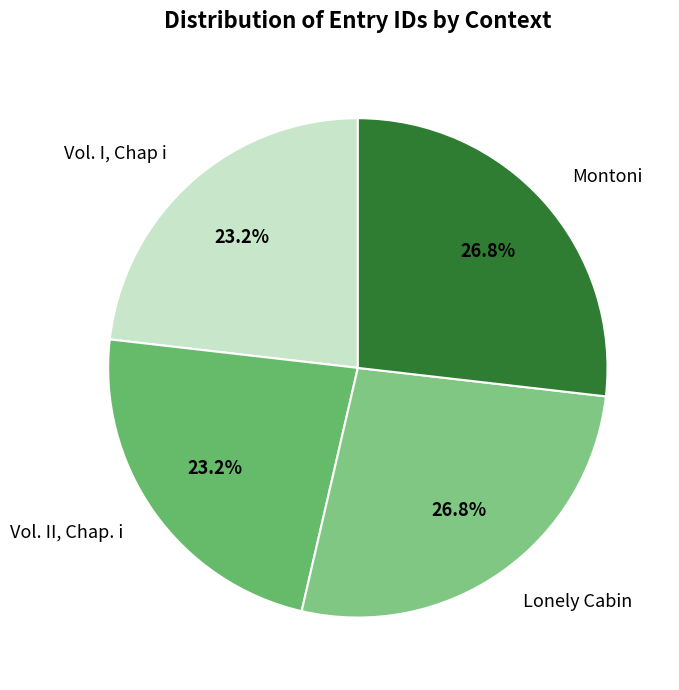

Approximately how many times larger is the value at Vol. I, Chap i compared to Montoni?

0.9